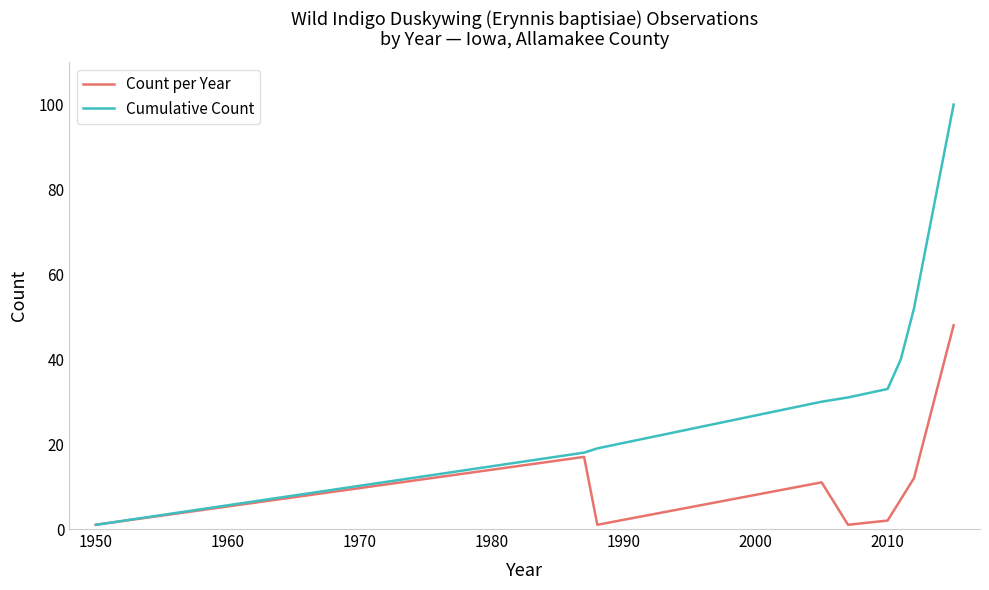

Which series has the widest spread of values?

Cumulative Count